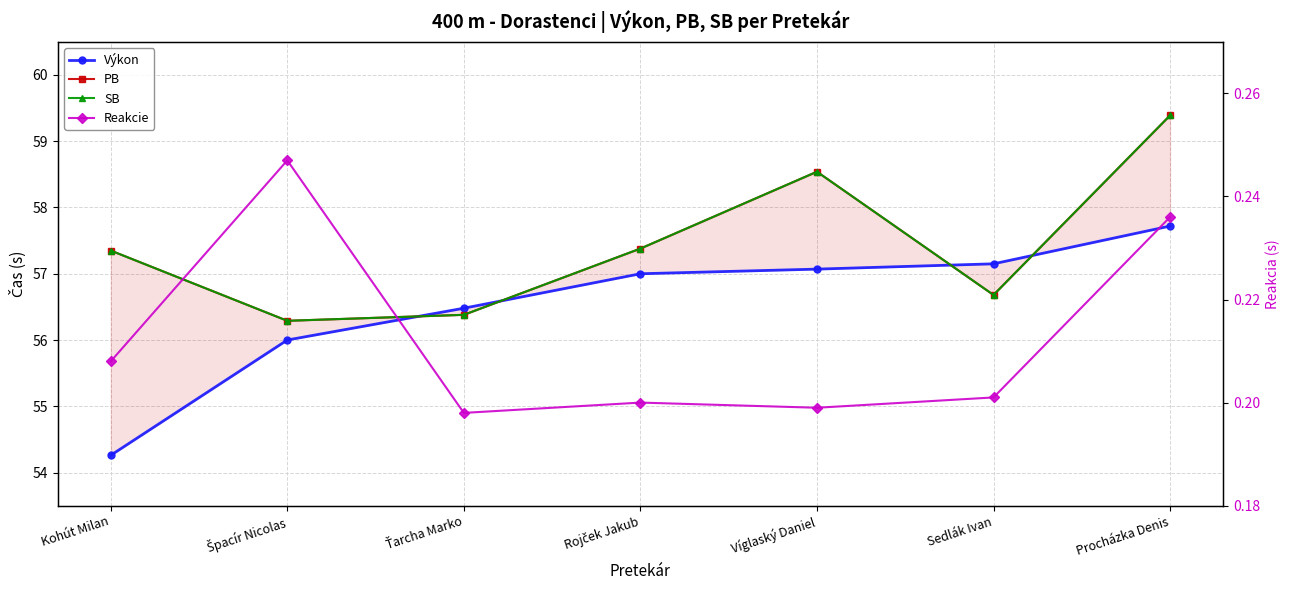

How many values in the SB series are below 57?

3